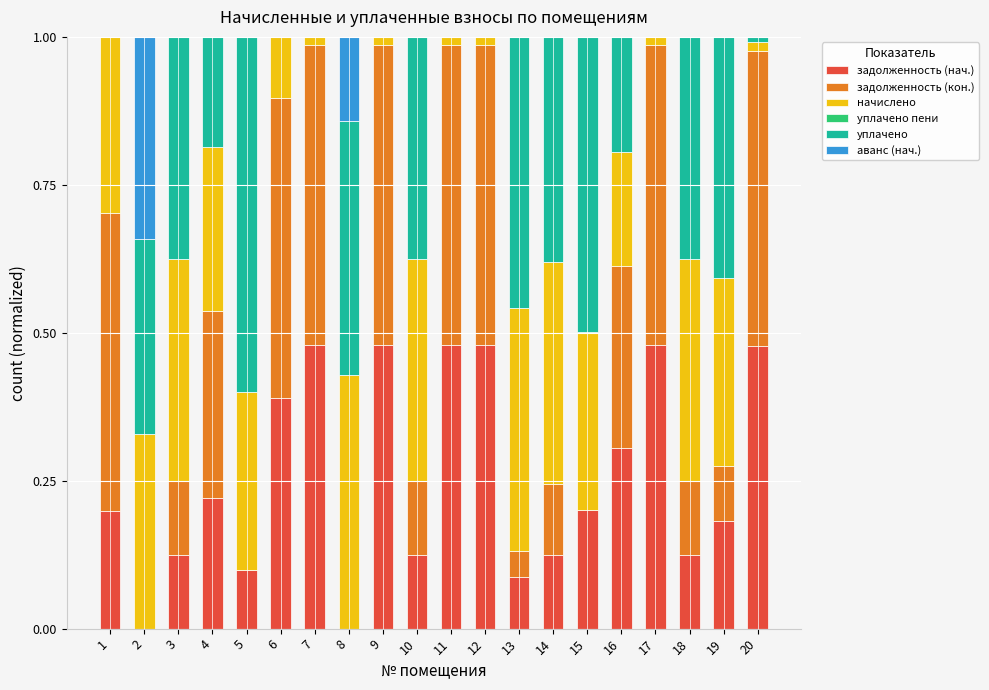

How many data points does each series have?

20